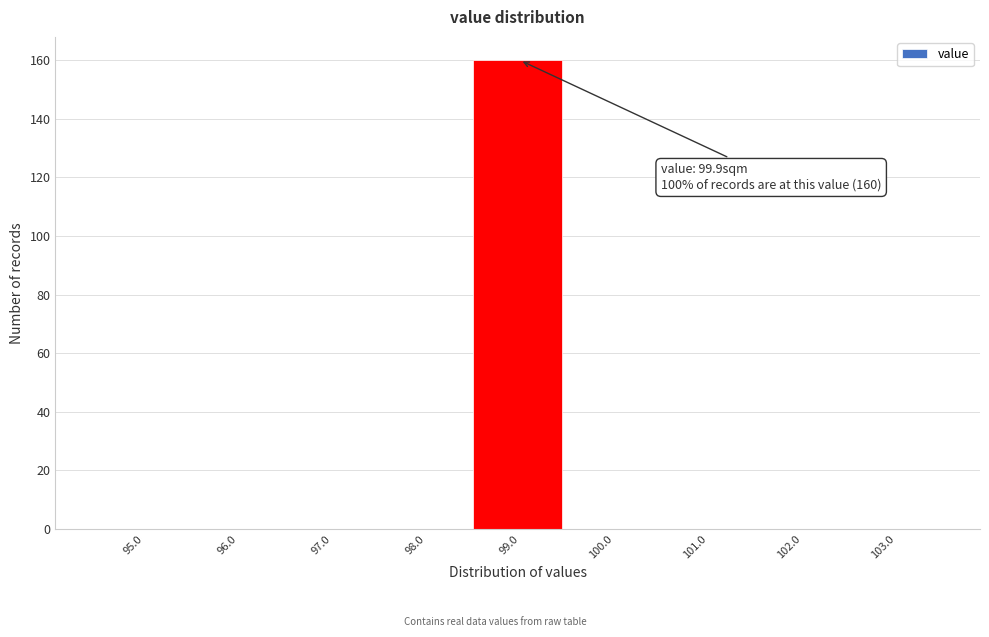

Reading left to right, what are all the values shown in this chart?

95.0=0	96.0=0	97.0=0	98.0=0	99.0=160	100.0=0	101.0=0	102.0=0	103.0=0